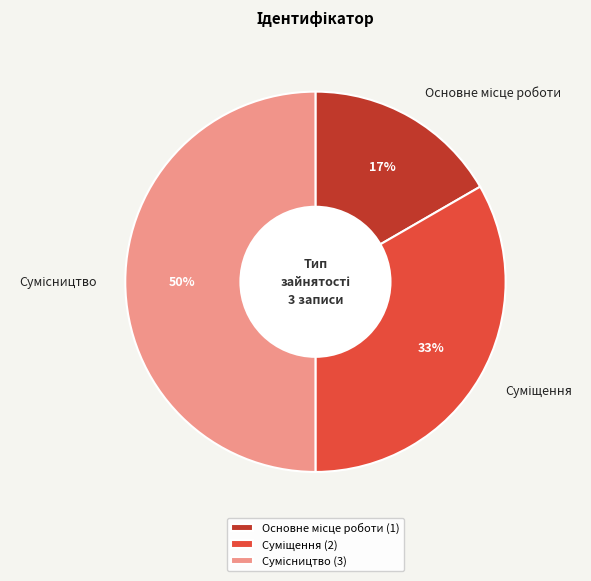

To the nearest percent, what is the average slice percentage?

33%